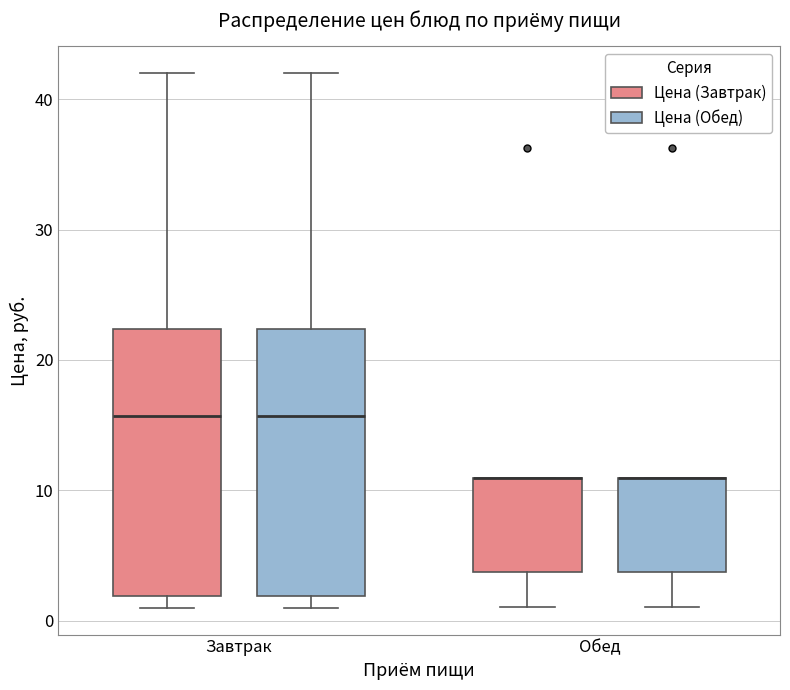

Reading left to right, read every box against the y-axis: the position of its median line, the range the box covers, and the ends of its whiskers. The values are not printed on the chart, so give them approximately, as read against the axis.

Завтрак (Цена (Завтрак)): median 16, box 2 to 22, whiskers 1 to 42
Завтрак (Цена (Обед)): median 16, box 2 to 22, whiskers 1 to 42
Обед (Цена (Завтрак)): median 11 (drawn on the box's upper edge), box 4 to 11, whiskers 1 to 11
Обед (Цена (Обед)): median 11 (drawn on the box's upper edge), box 4 to 11, whiskers 1 to 11